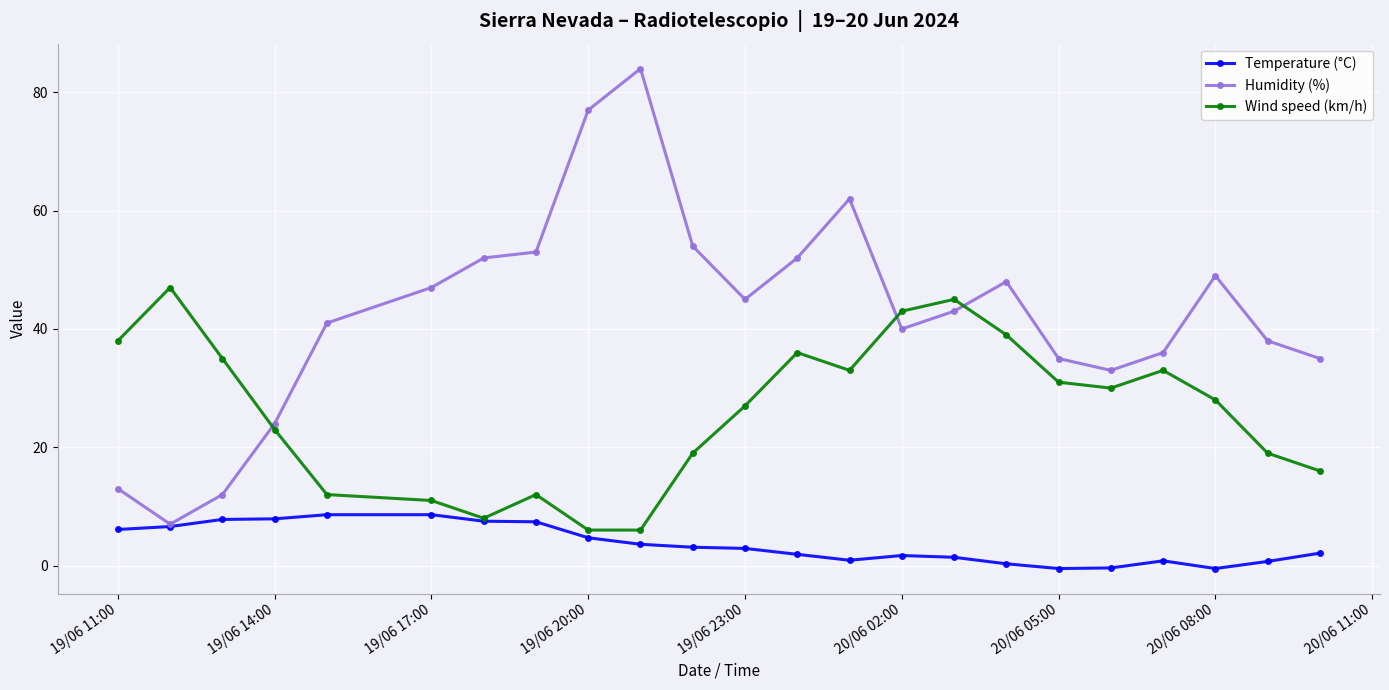

Rank the series by their maximum value, from highest to lowest.

Humidity (%), Wind speed (km/h), Temperature (°C)